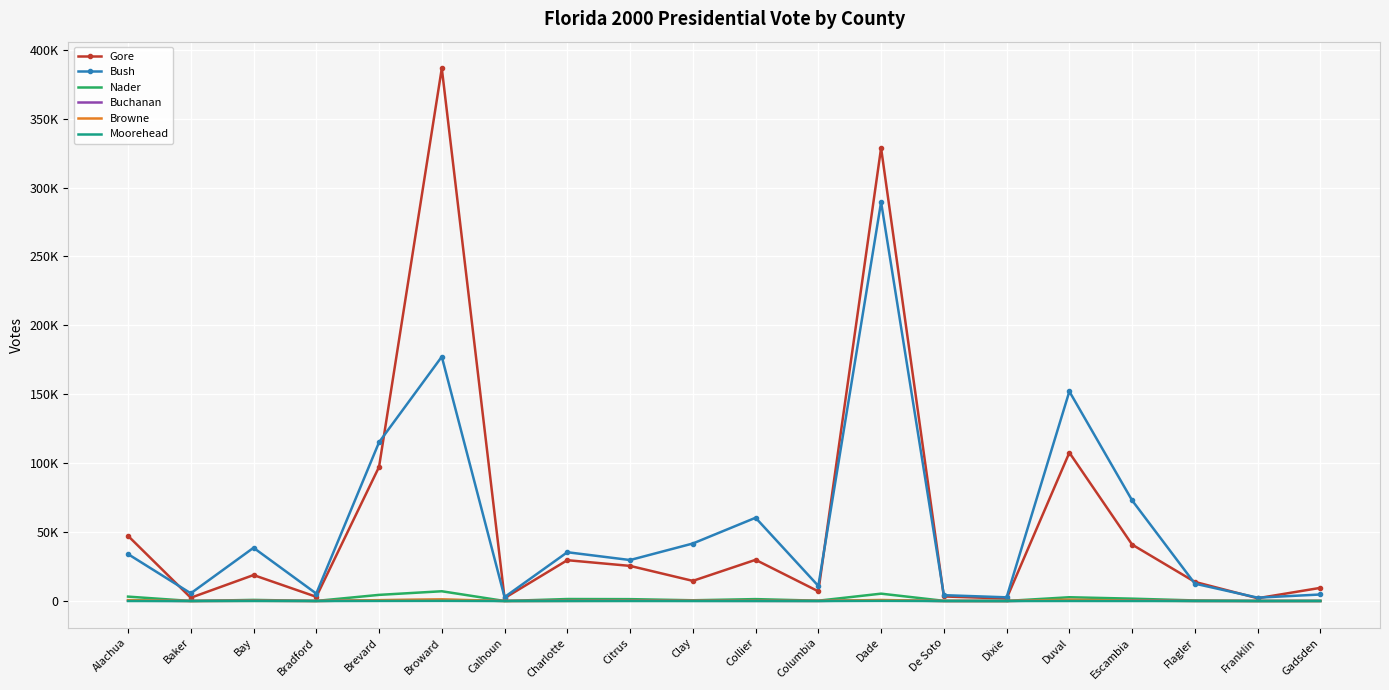

Where is Gore nearest to the value 194171?

Duval